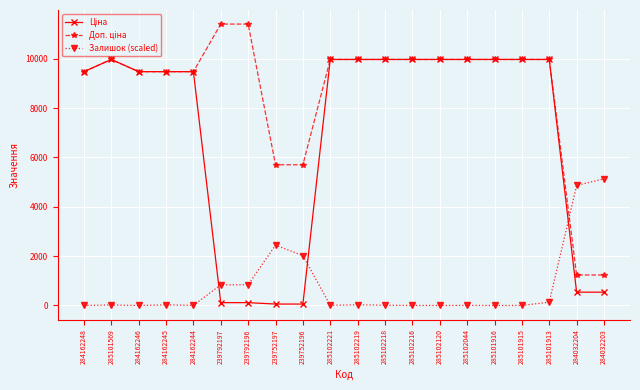

What is the label of the 7th point from the left?

239792196